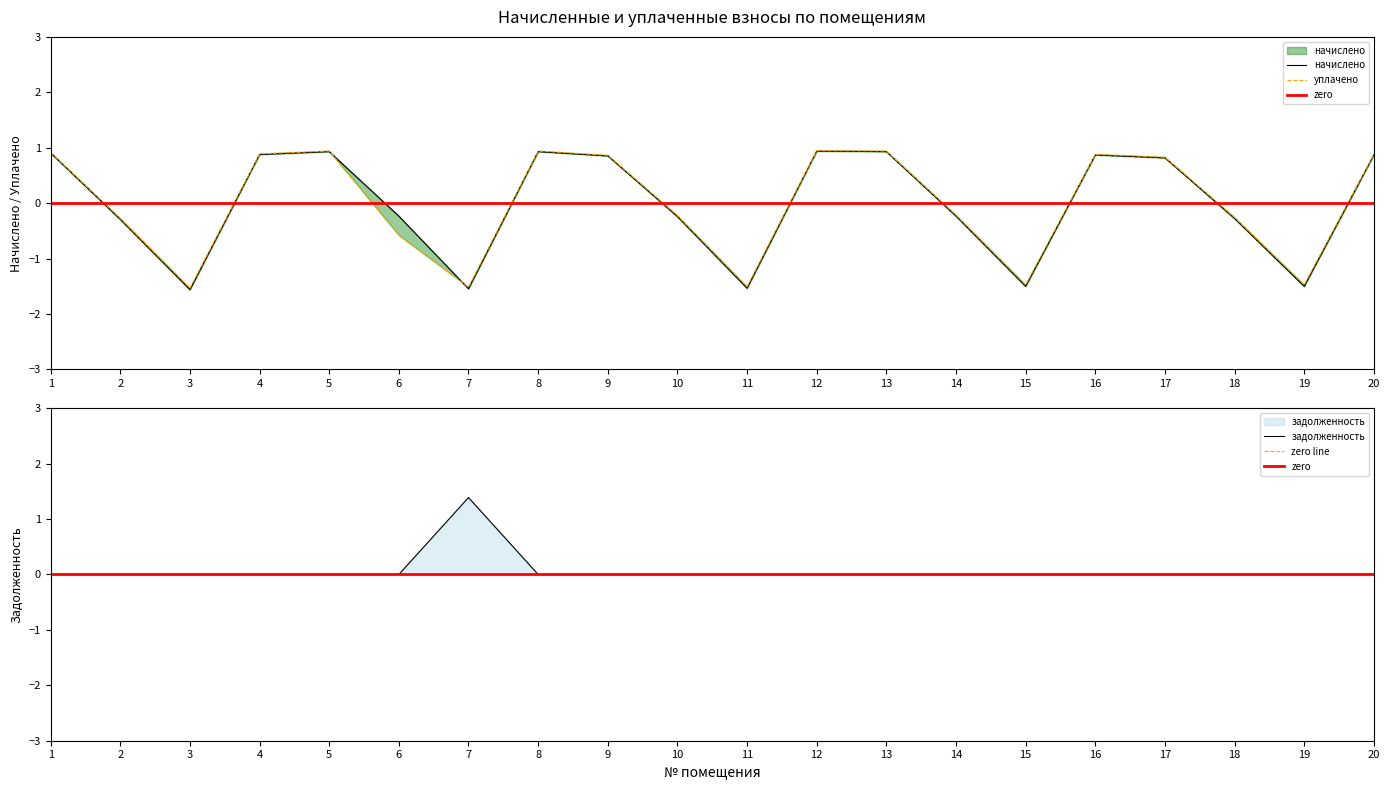

At which label does задолженность reach its peak?

7